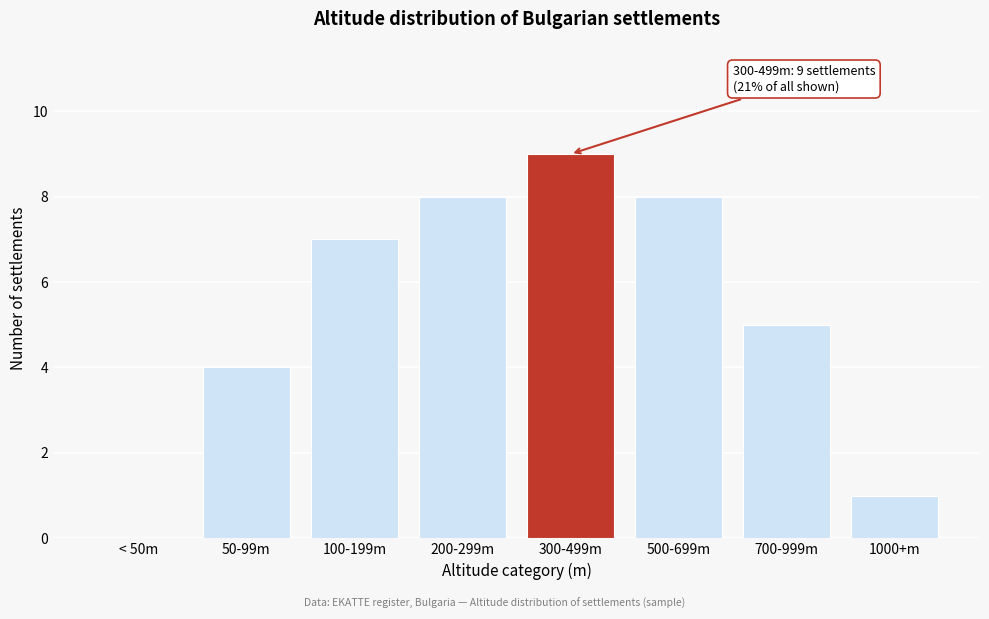

Reading left to right, transcribe all the data shown in this chart.

< 50m=0	50-99m=4	100-199m=7	200-299m=8	300-499m=9	500-699m=8	700-999m=5	1000+m=1